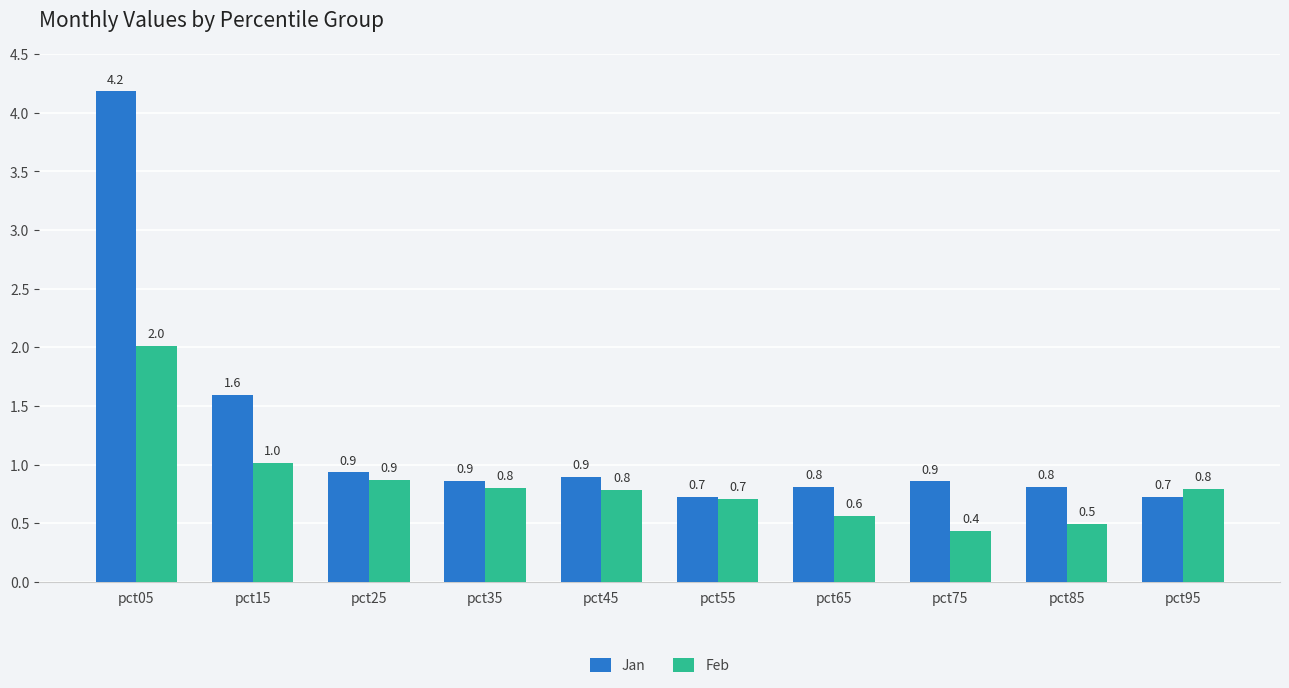

How many distinct data groups are displayed?

2